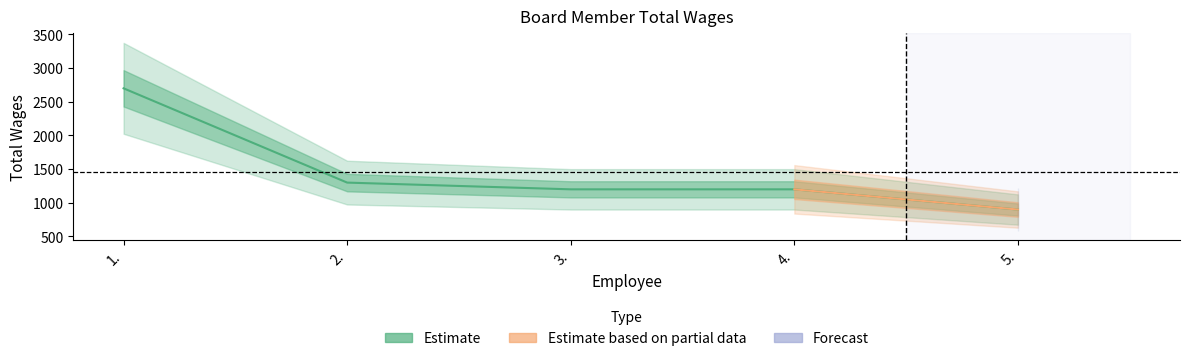

Which has a higher value, 4. or 3.?

4.